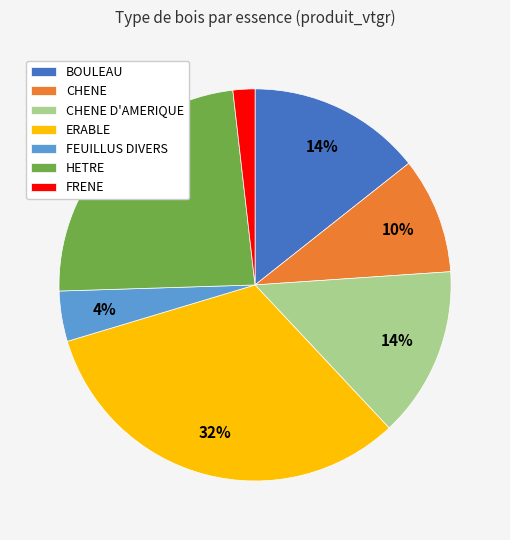

How many slices are in this pie chart?

7